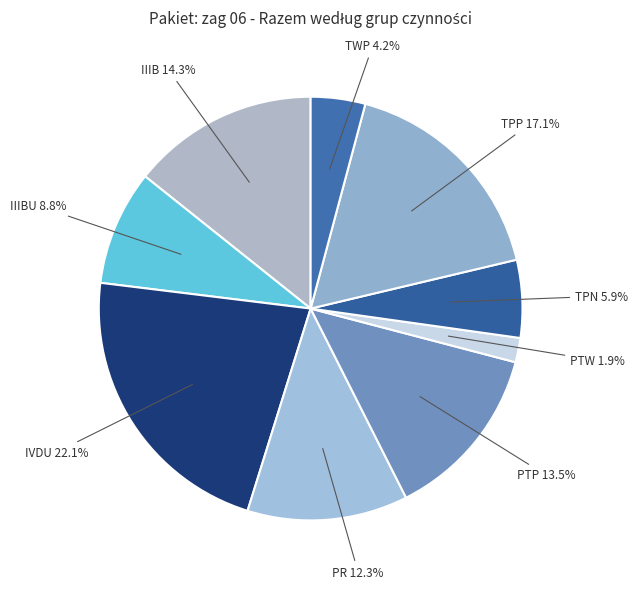

To the nearest percent, what portion does IIIBU represent?

9%